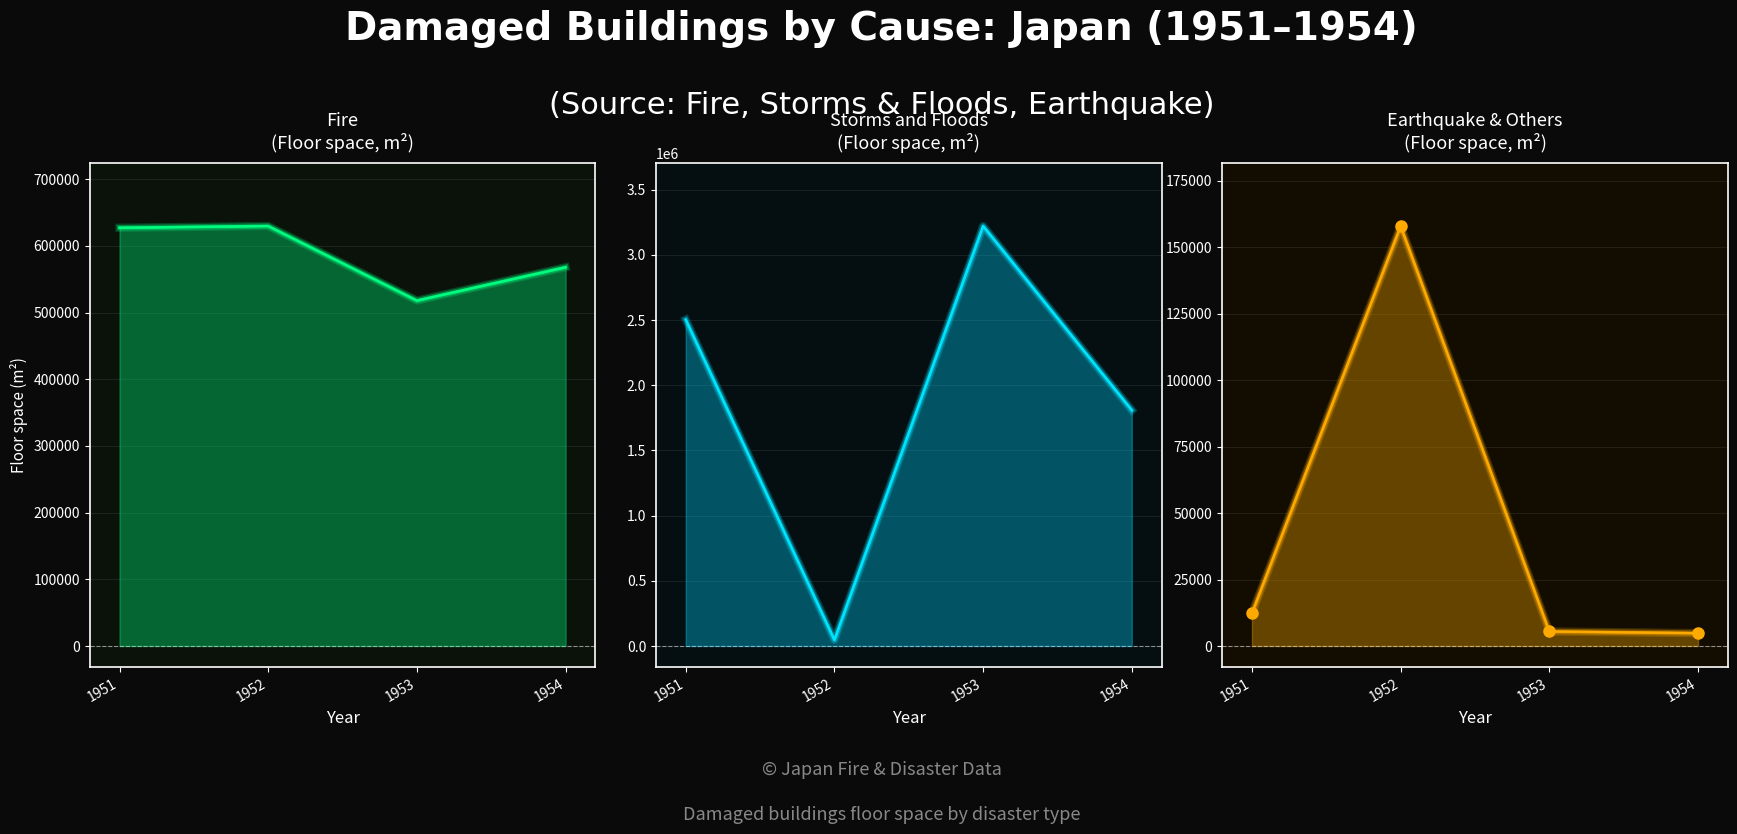

How many series are shown in this chart?

3